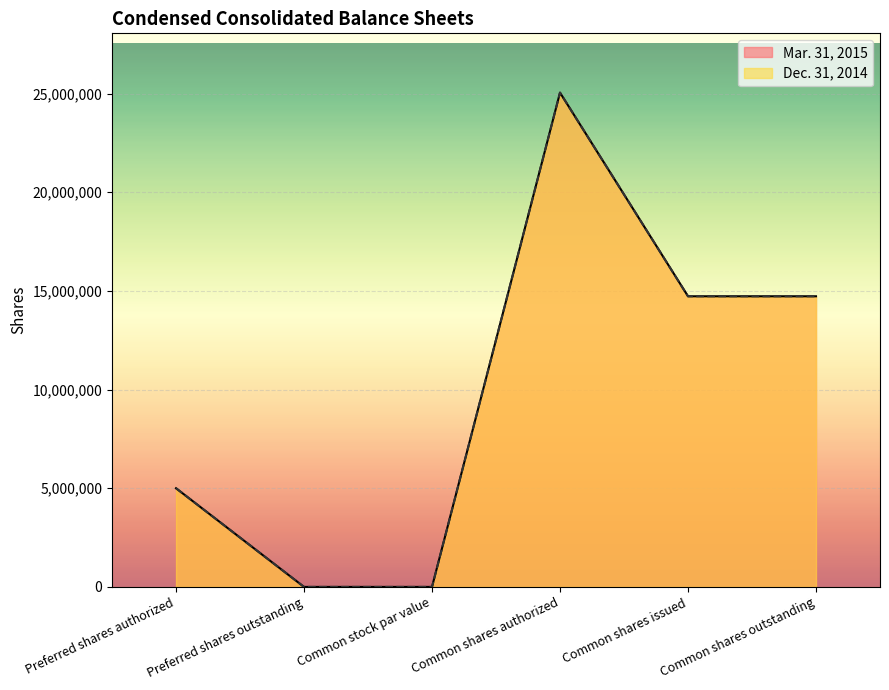

Which category has the highest value in the Dec. 31, 2014 series?

Common shares authorized